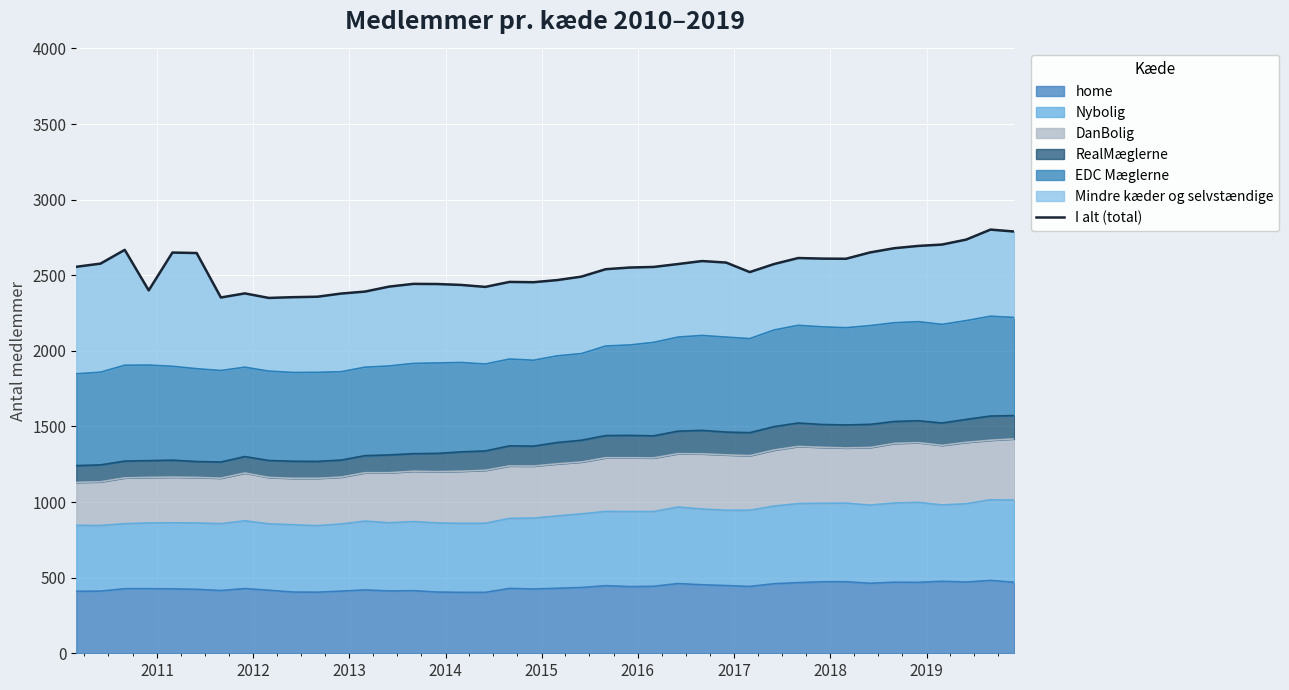

Reading right to left, extract all data points from this chart.

2789	2802	2736	2703	2694	2679	2651	2609	2610	2614	2574	2521	2584	2594	2574	2555	2551	2540	2491	2468	2454	2456	2423	2436	2442	2443	2425	2392	2379	2358	2355	2350	2380	2353	2647	2650	2400	2668	2577	2556